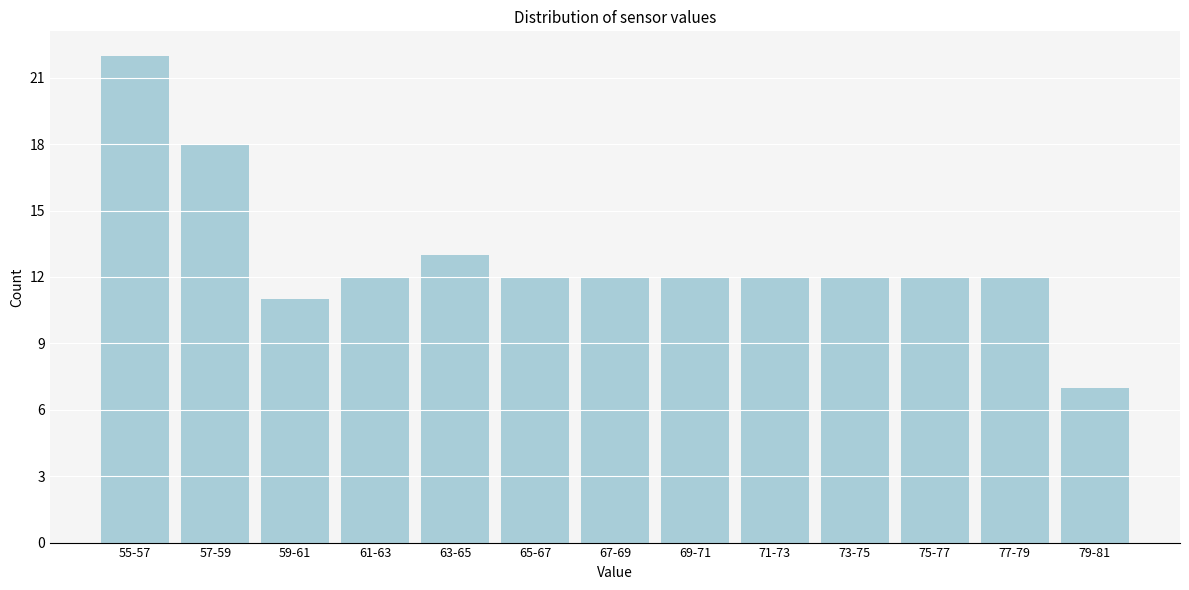

Reading left to right, extract all data points from this chart.

22	18	11	12	13	12	12	12	12	12	12	12	7